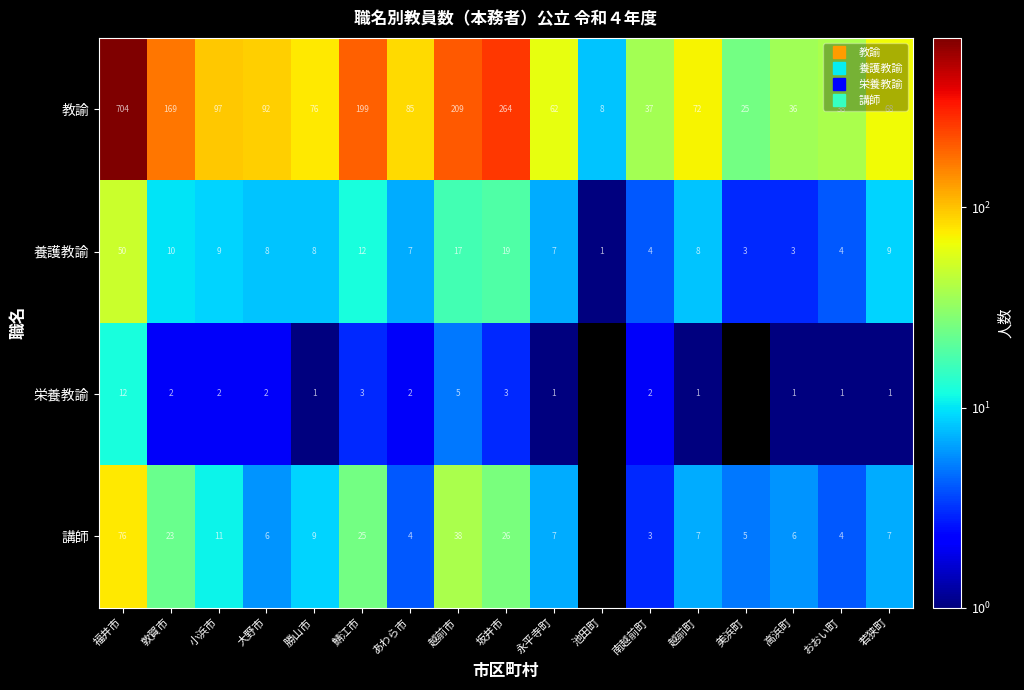

What is the sum of the 養護教諭 values at 大野市 and 高浜町?

11